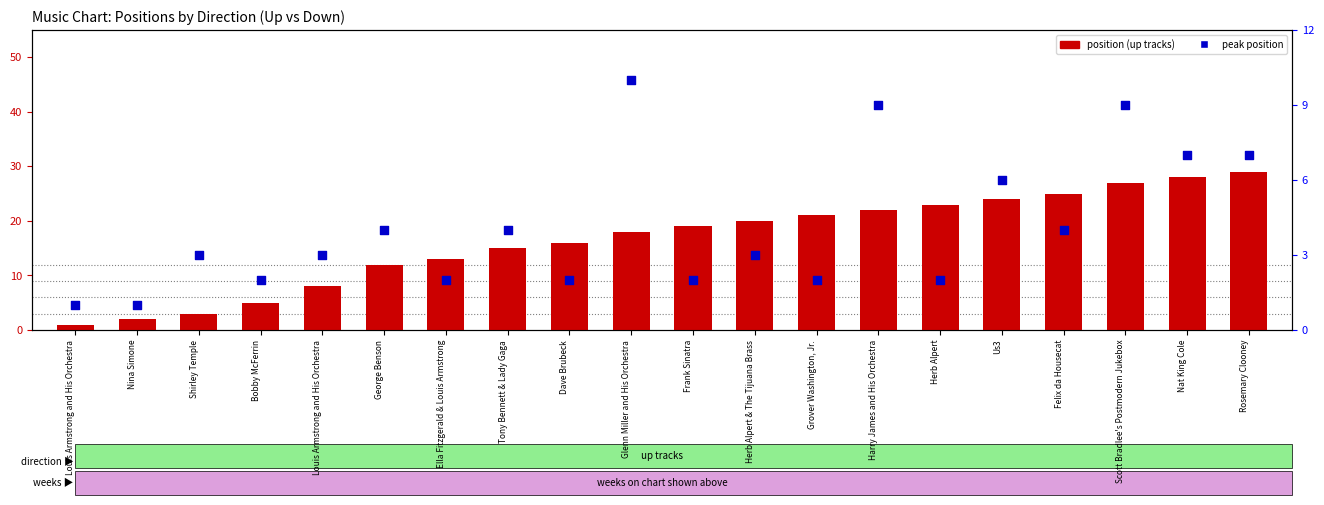

At which category is the sum across all series the highest?

Scott Bradlee's Postmodern Jukebox